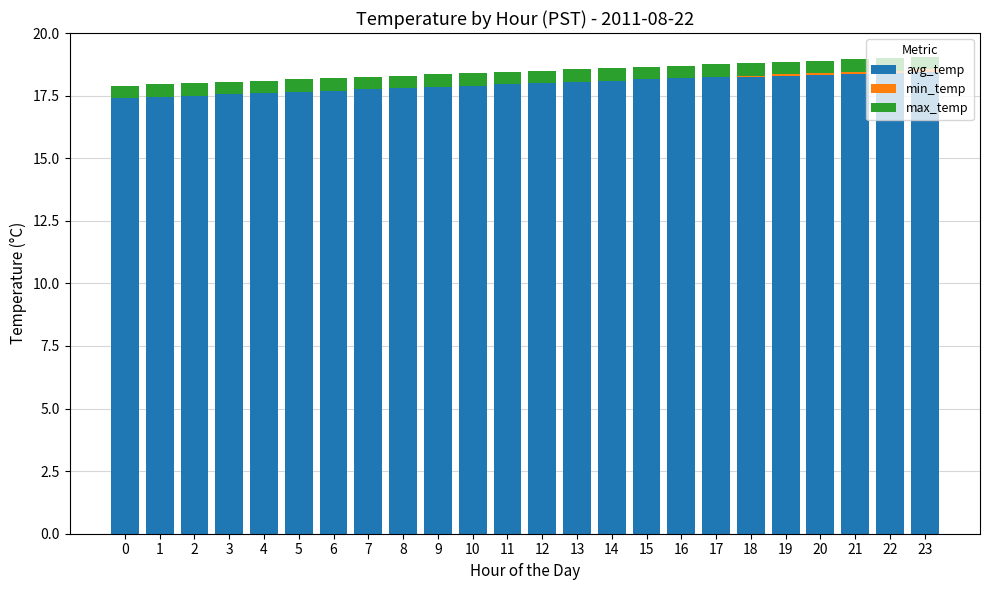

How many bars are there in total?

72